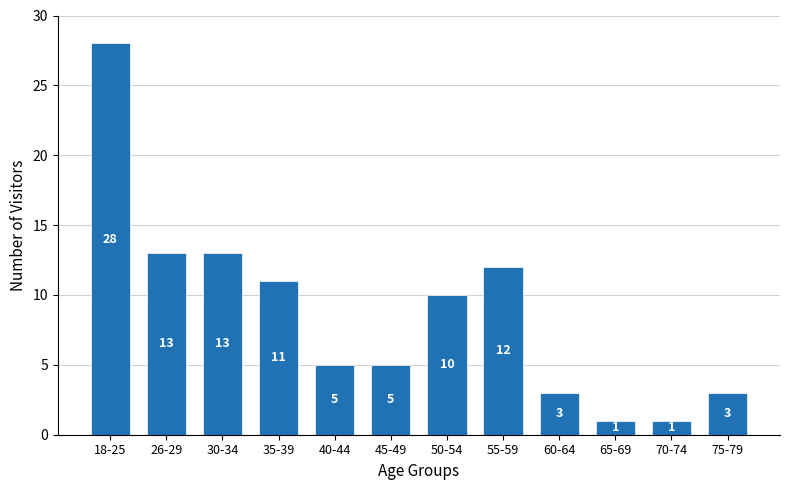

Reading right to left, list all the values displayed in this chart.

3	1	1	3	12	10	5	5	11	13	13	28